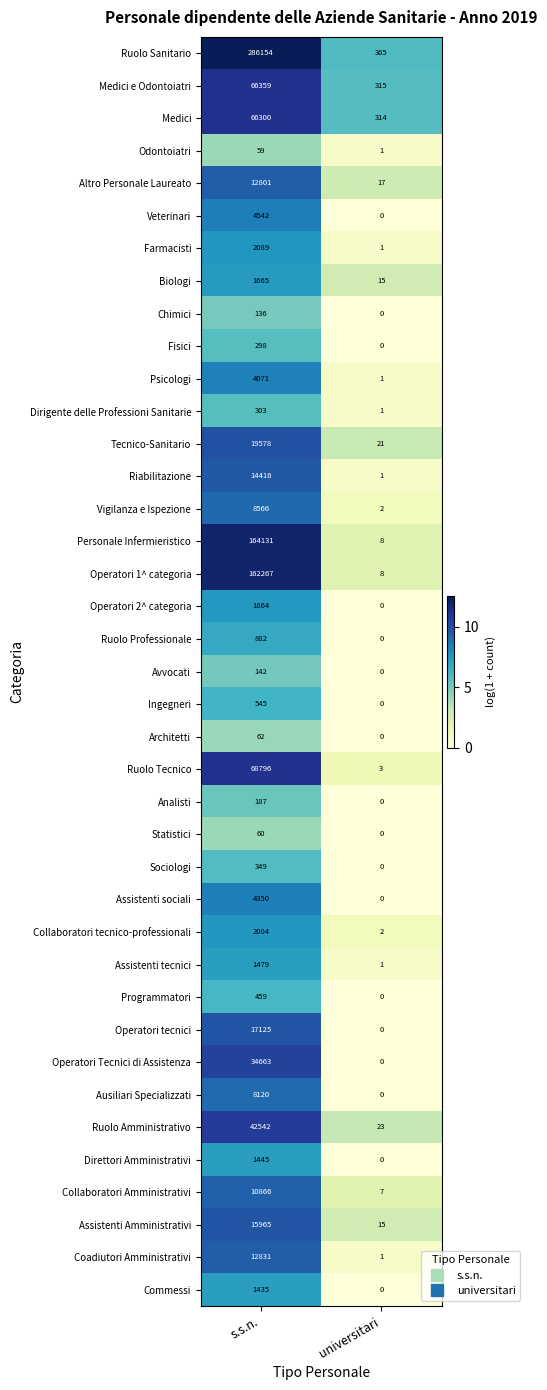

What is the sum of all Operatori 1^ categoria values?

162275